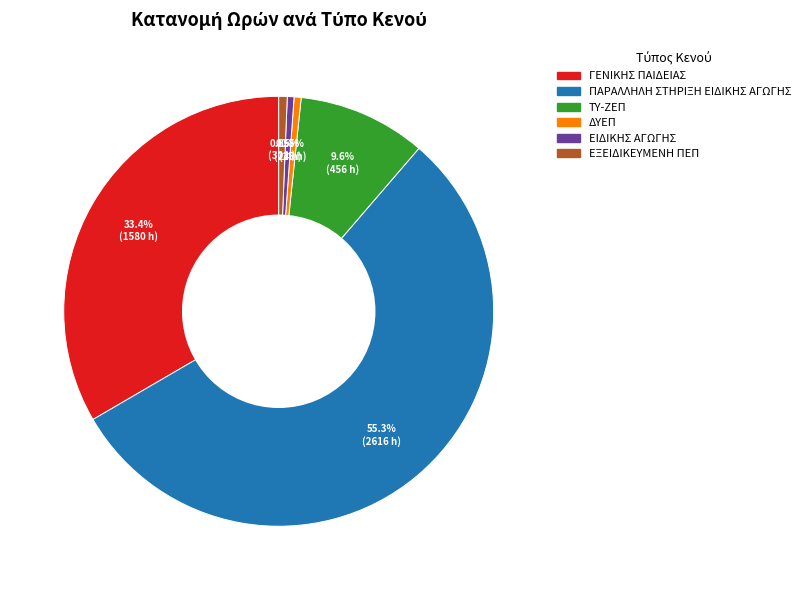

How many slices are in this pie chart?

6